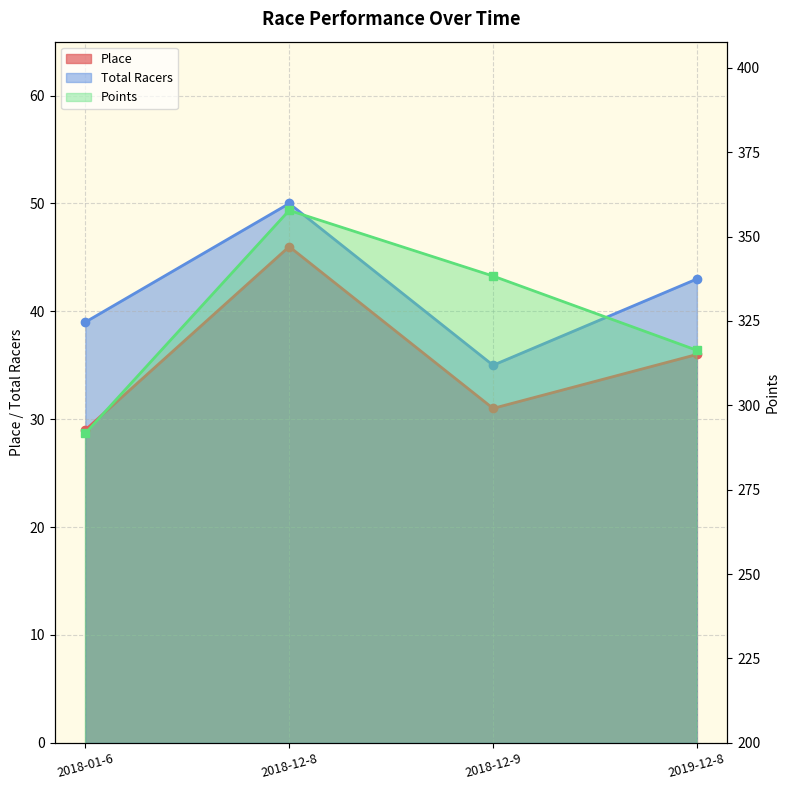

What is the difference between the maximum and minimum values in the Place series?

17.0